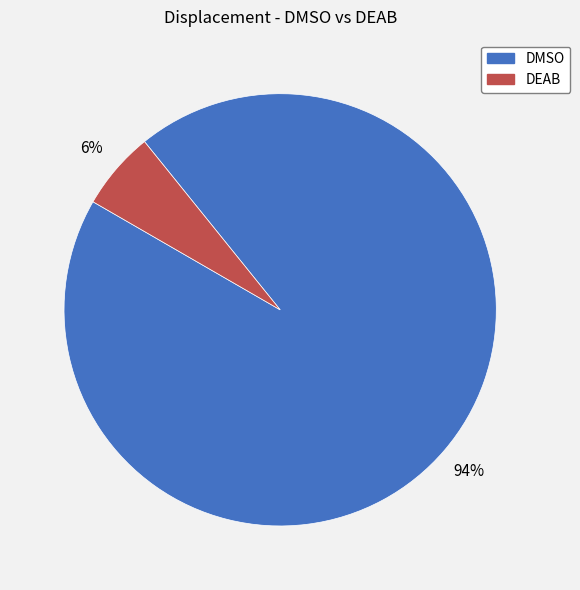

Between DEAB and DMSO, which is larger?

DMSO